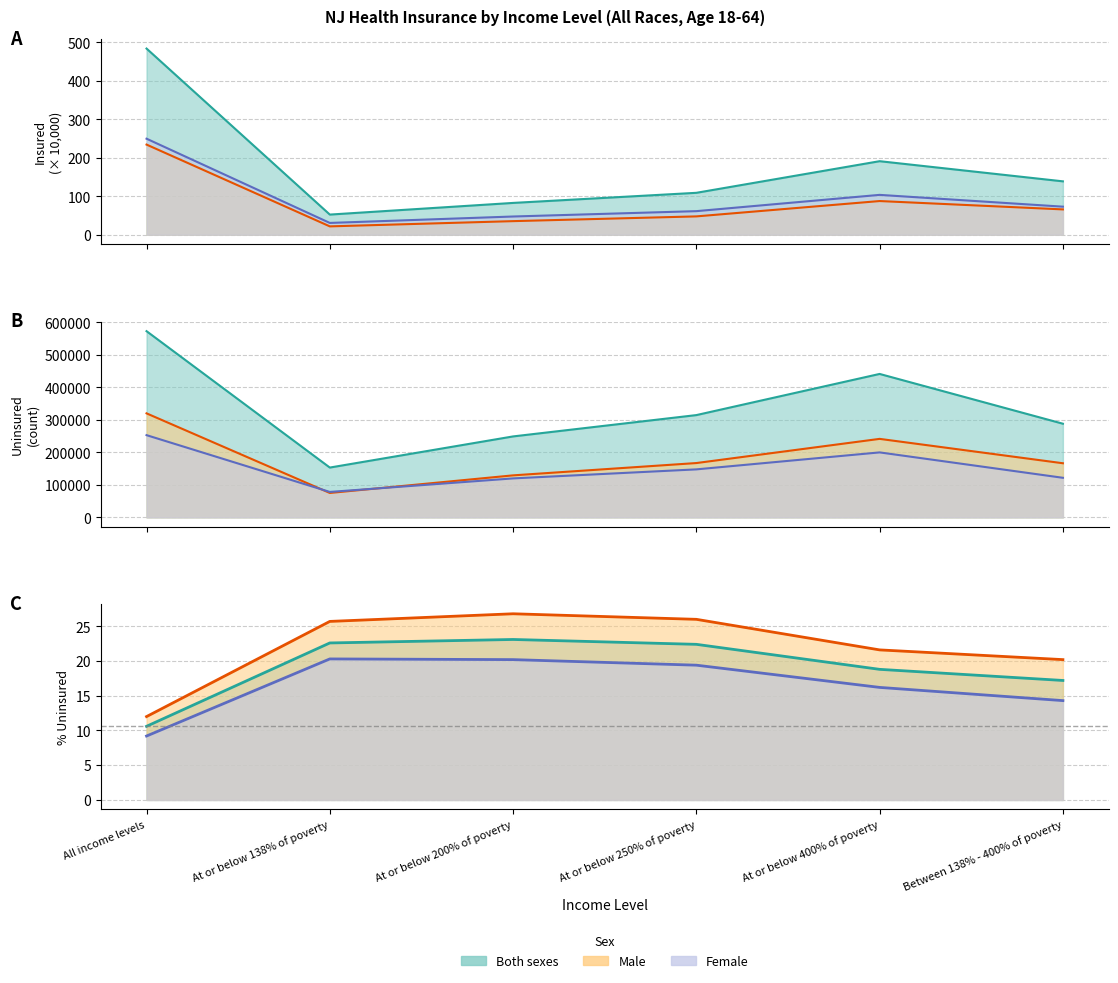

How many values in the Uninsured (Both sexes) series exceed 314728?

2